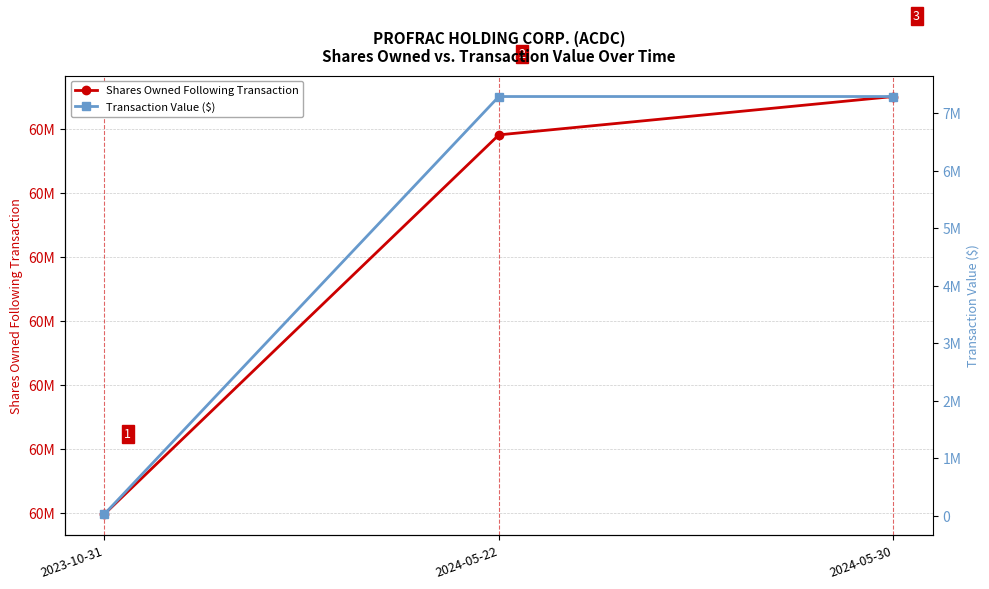

How many data points does each series have?

3